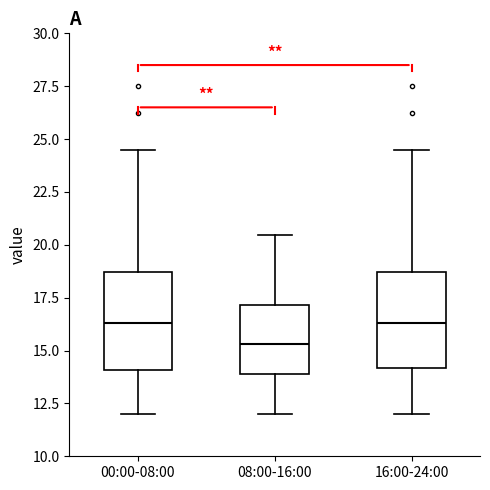

Which box's median line is the lowest?

08:00-16:00